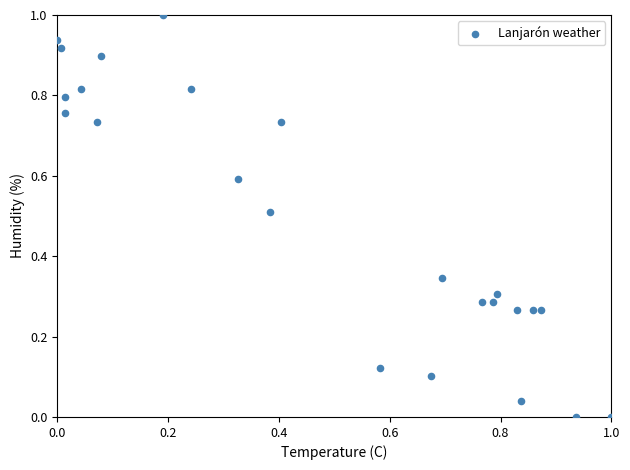

What is the range of Y values (max minus min)?

1.0